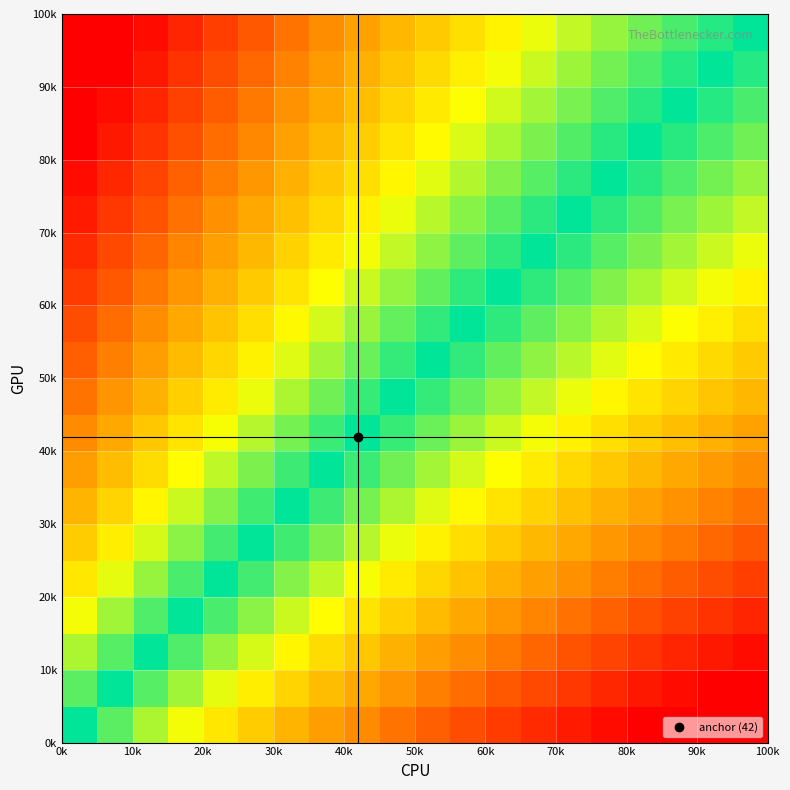

At how many categories does at least one series exceed 0?

19